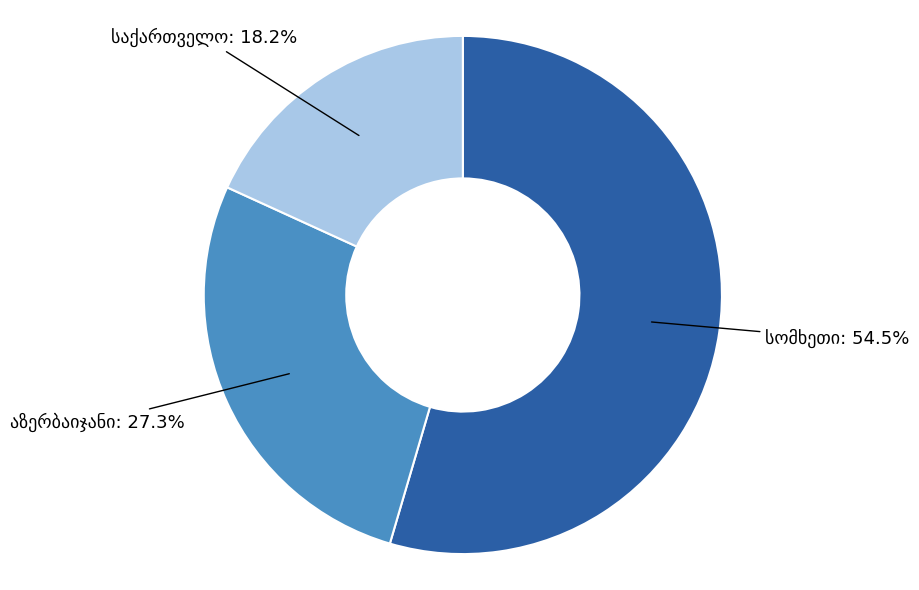

Does any single category account for the majority?

Yes